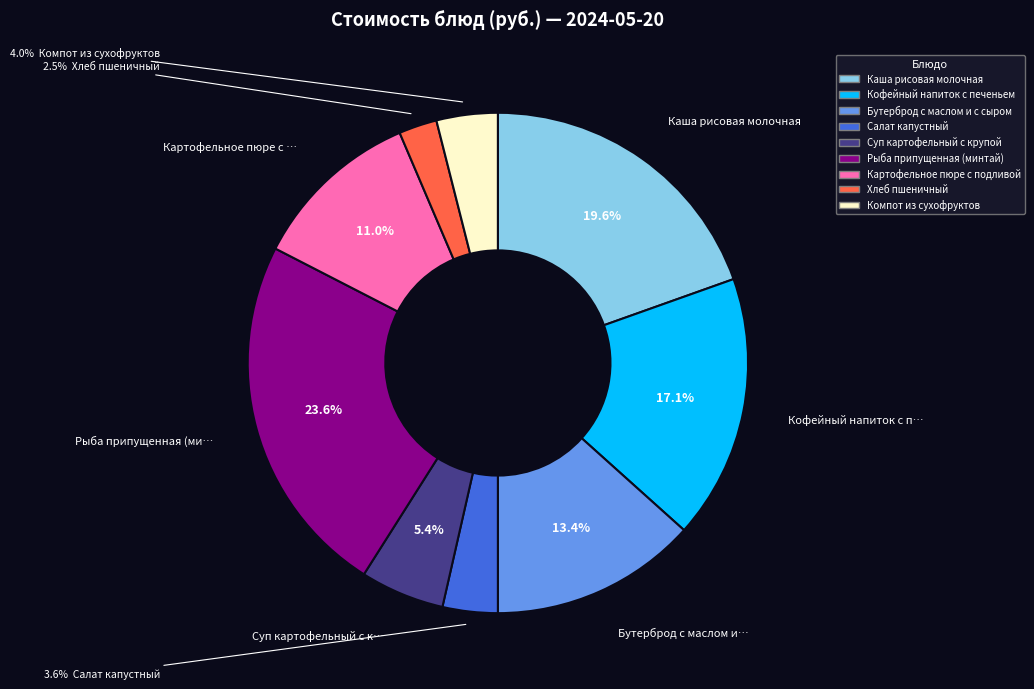

To the nearest percent, what is the average slice percentage?

11%